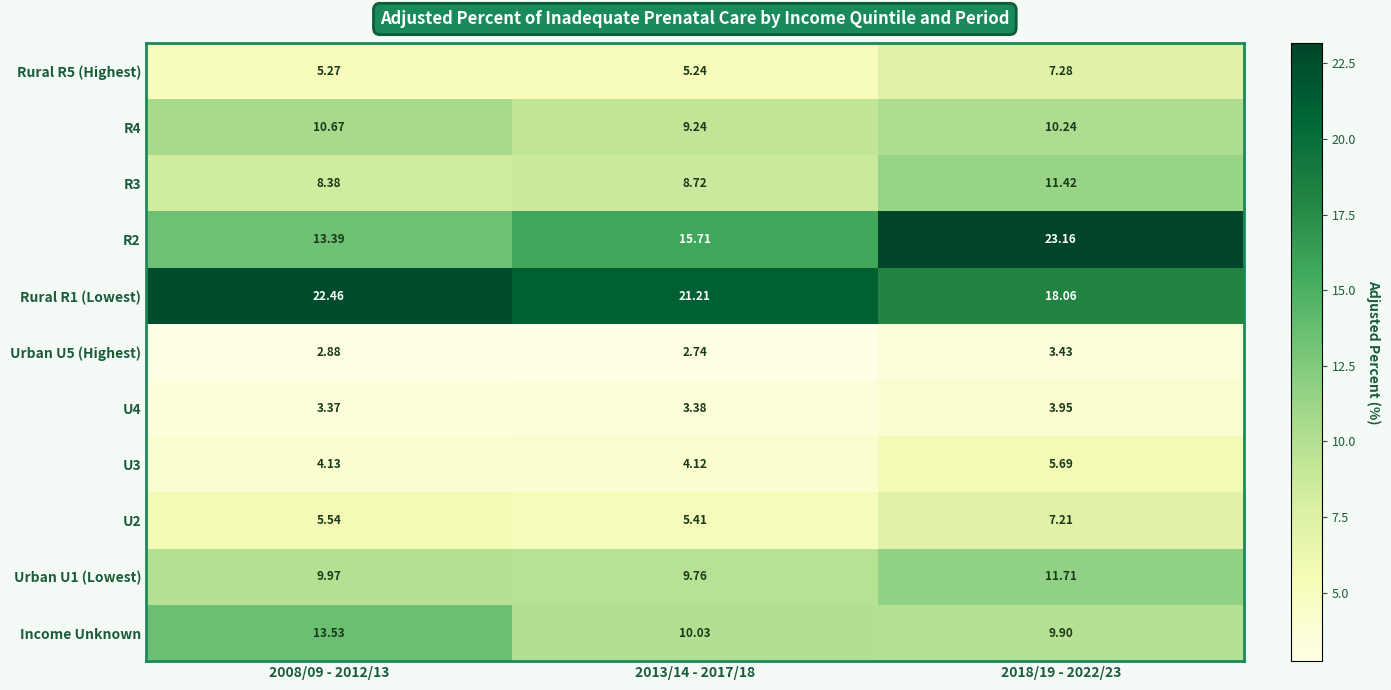

Rank the series by their maximum value, from highest to lowest.

R2, Rural R1 (Lowest), Income Unknown, Urban U1 (Lowest), R3, R4, Rural R5 (Highest), U2, U3, U4, Urban U5 (Highest)